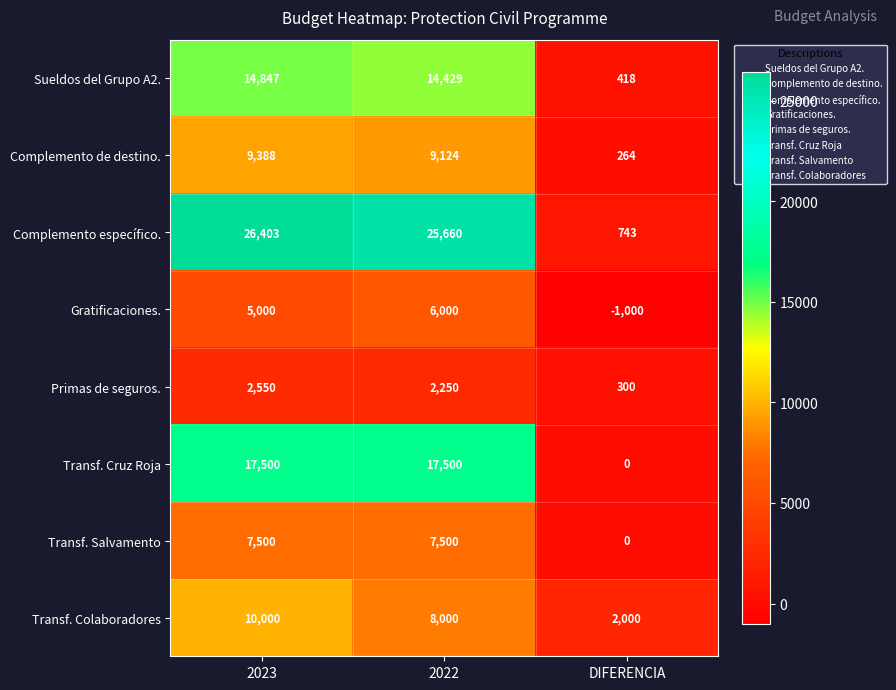

Is it true that Sueldos del Grupo A2. equals 20247 at 2023?

False